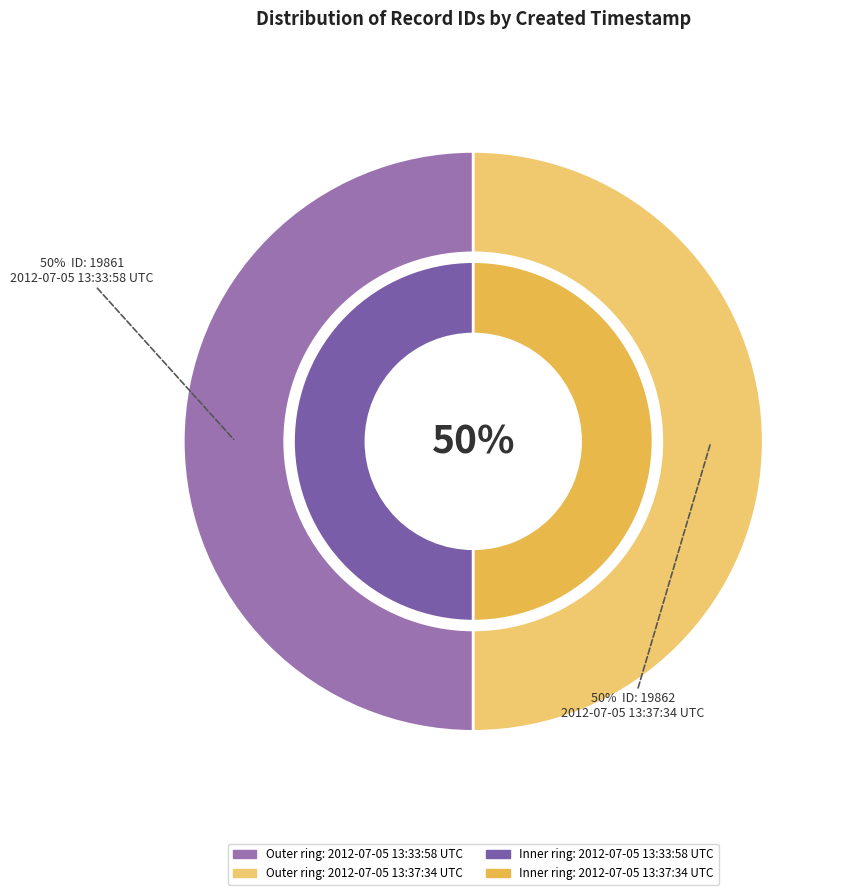

True or false: 2012-07-05 13:37:34 UTC accounts for 50% of the total.

True